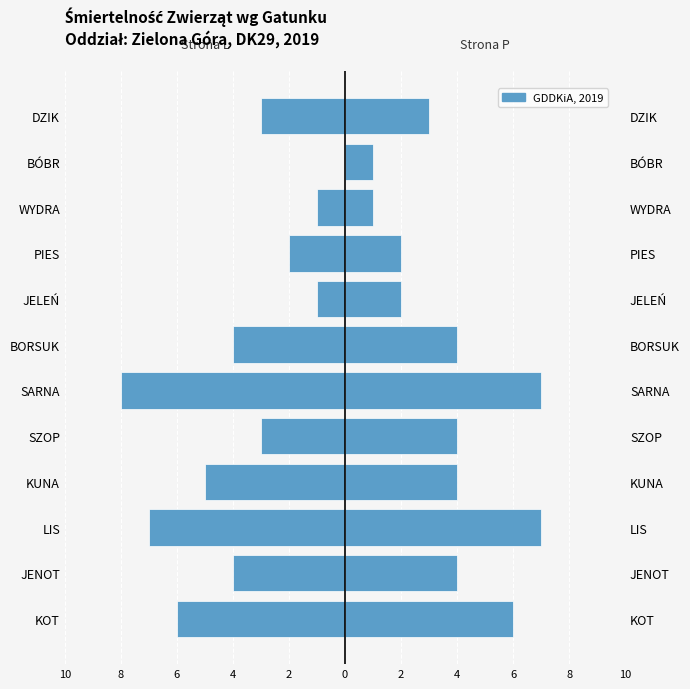

Reading left to right, what are all the values shown in this chart?

Strona L (Left): -6	-4	-7	-5	-3	-8	-4	-1	-2	-1	0	-3
Strona P (Right): 6	4	7	4	4	7	4	2	2	1	1	3